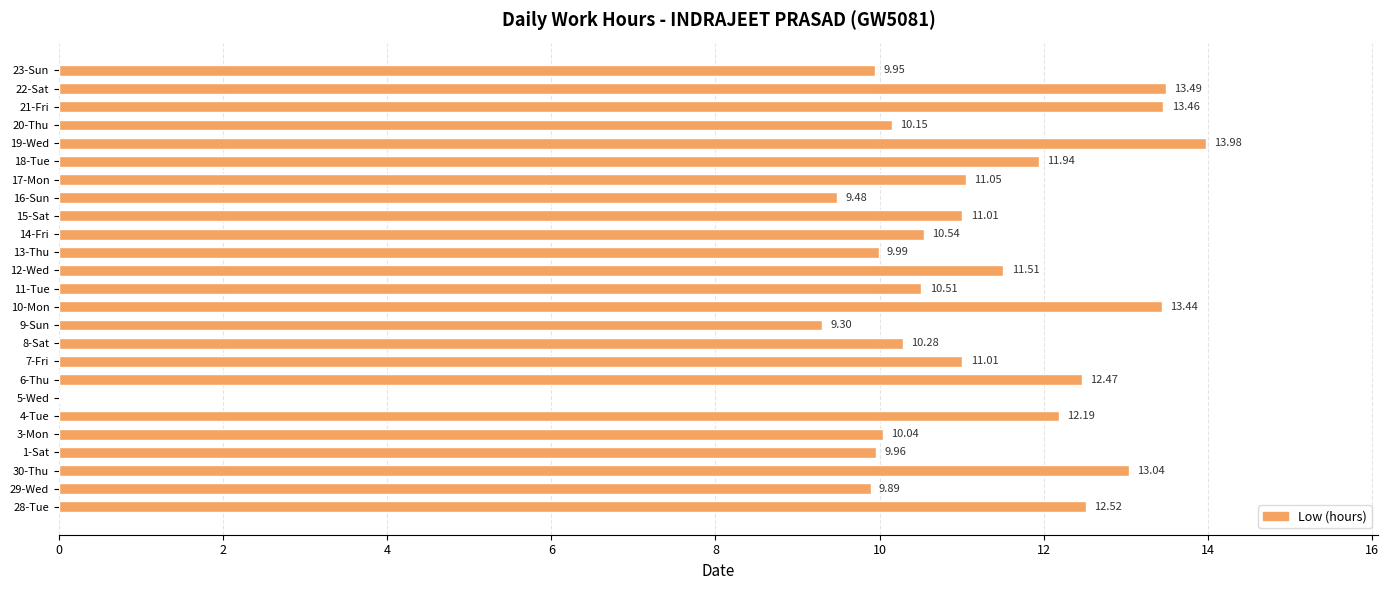

What is the sum of all values?

271.2